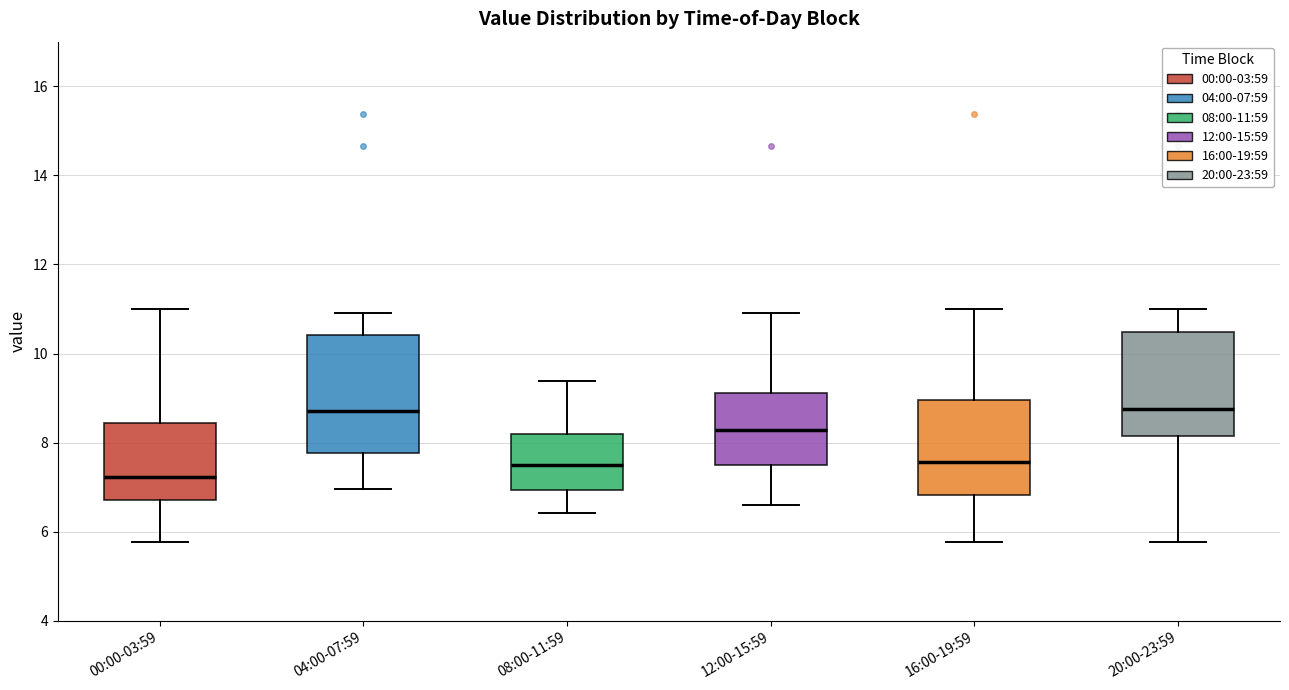

Where is the lower edge of the box for 16:00-19:59 on the y-axis? The values are not printed on the chart, so give them approximately, as read against the axis.

6.8